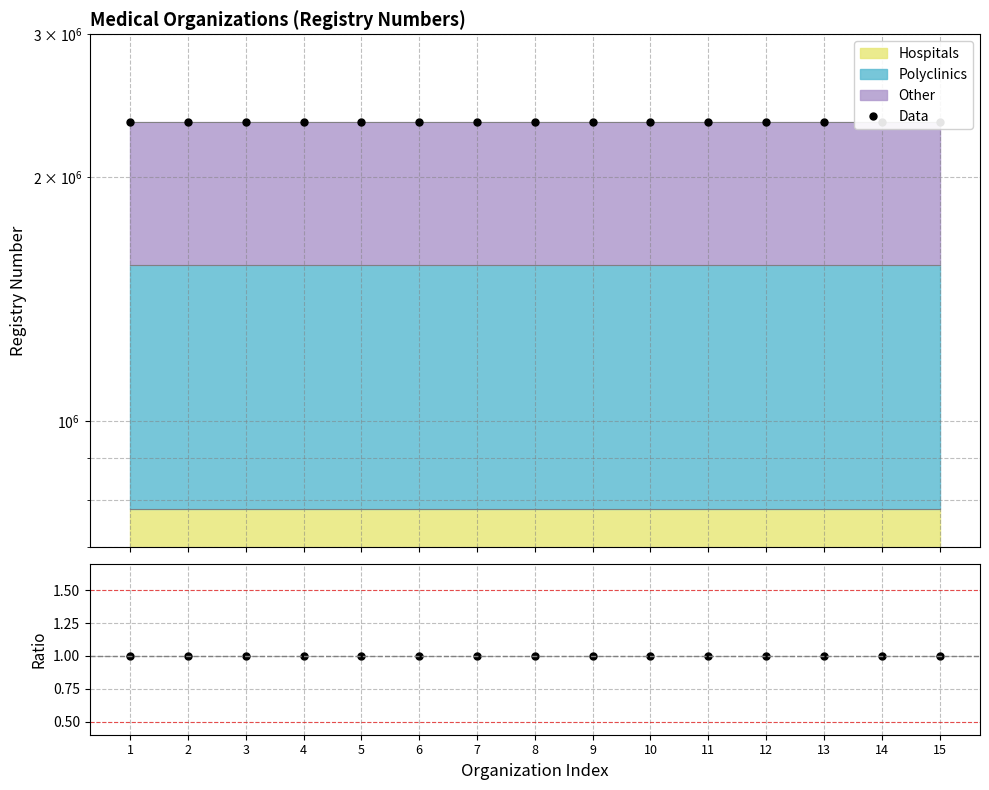

The chart shows a value of 1.6 at 13. True or false?

False